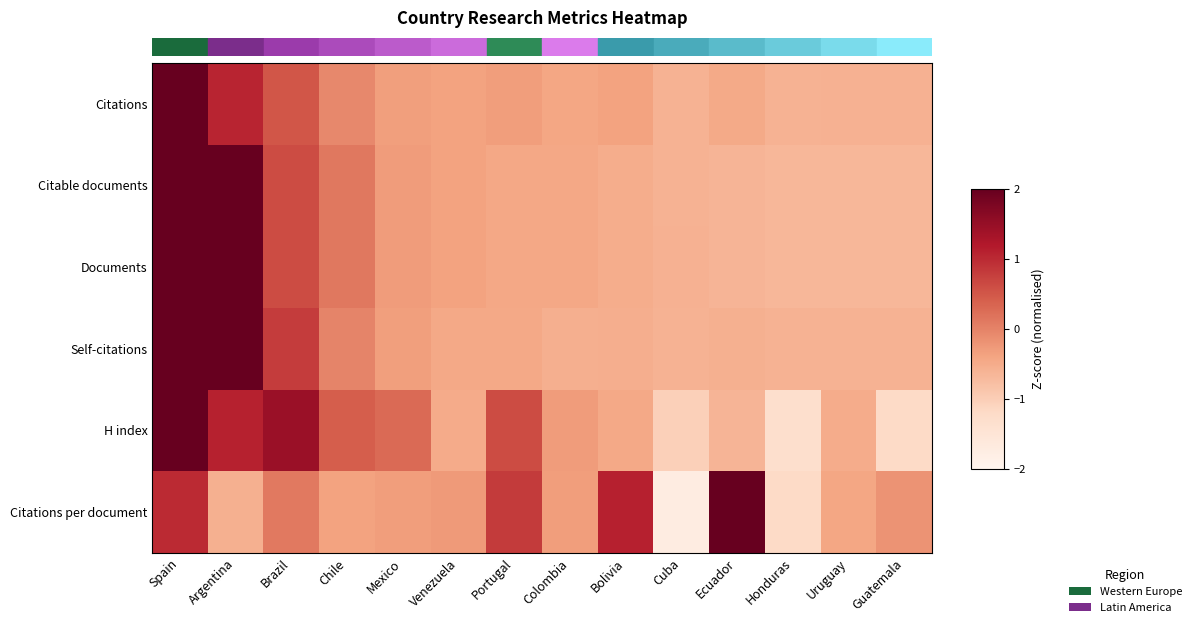

Rank the series by their maximum value, from highest to lowest.

Citations, Documents, Self-citations, Citable documents, Citations per document, H index